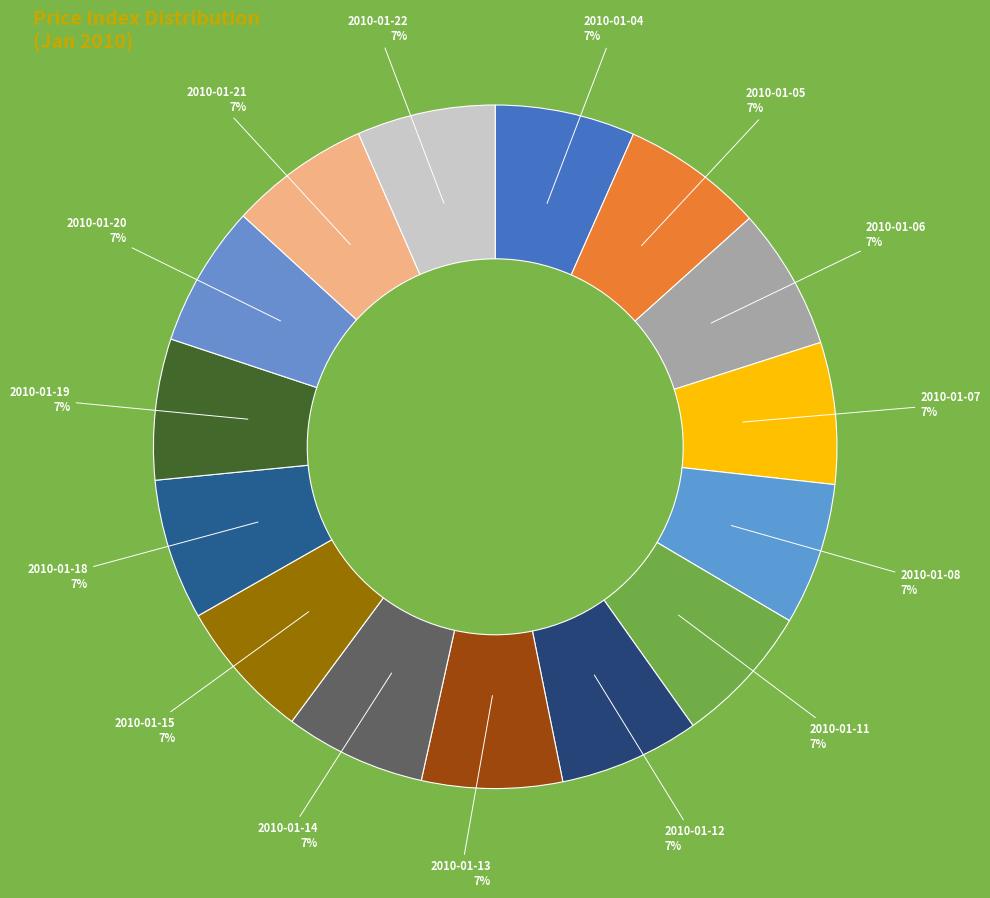

To the nearest percent, what portion does 2010-01-19 represent?

7%